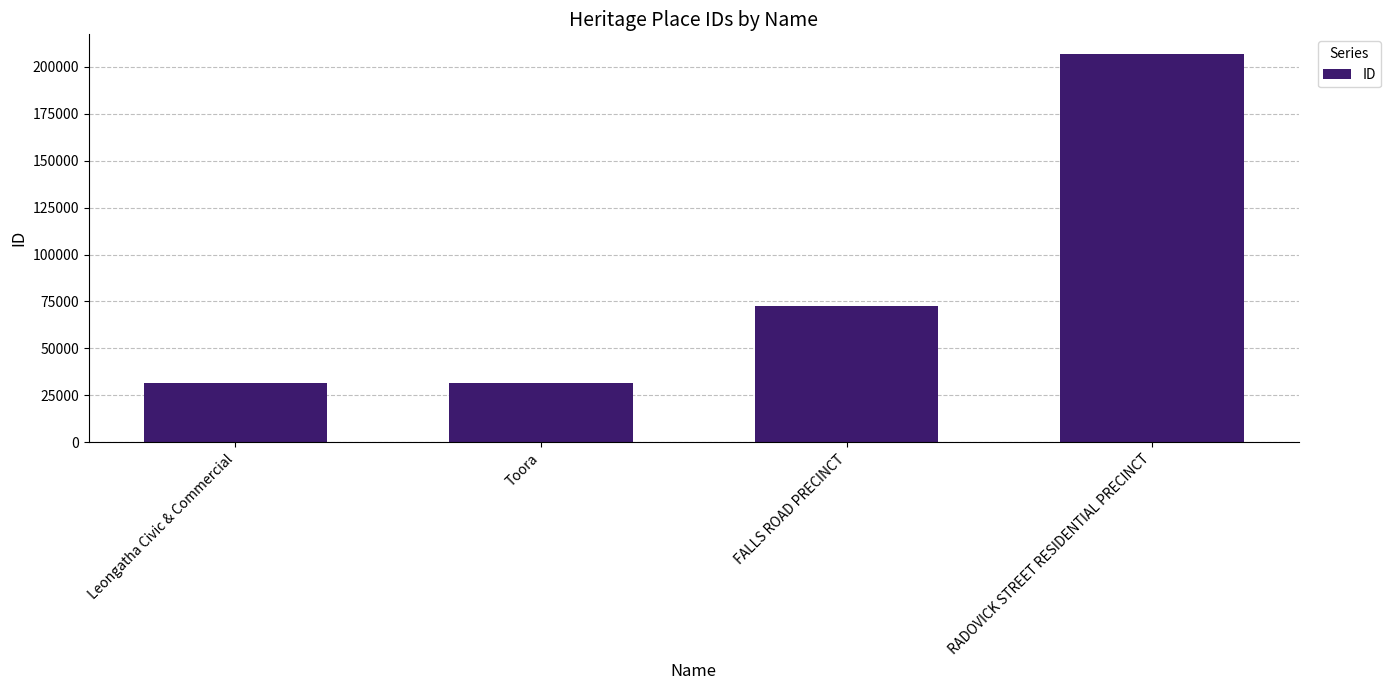

The chart shows a value of 72623 at FALLS ROAD PRECINCT. True or false?

True